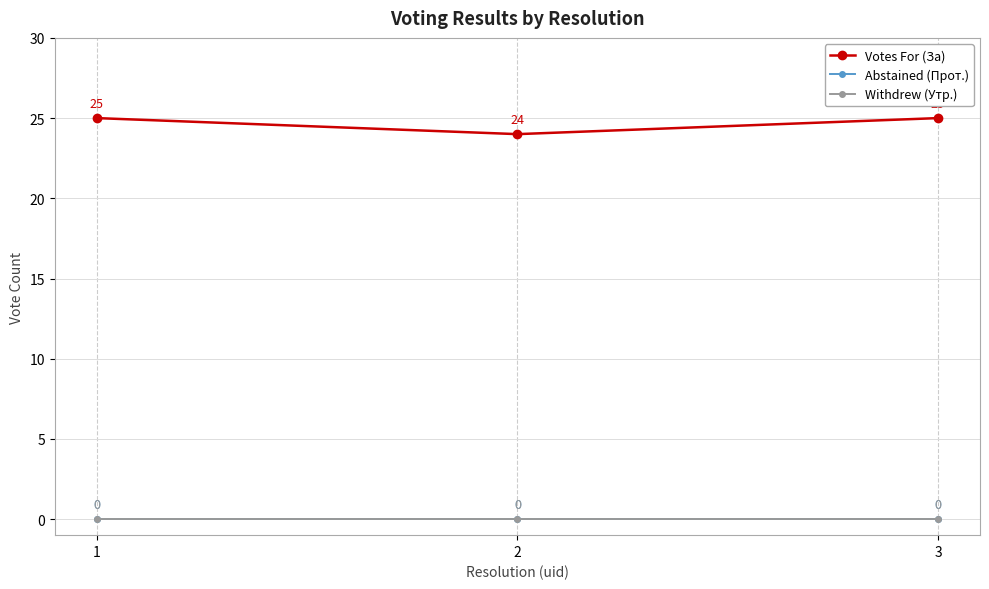

Does the chart have visible grid lines?

Yes